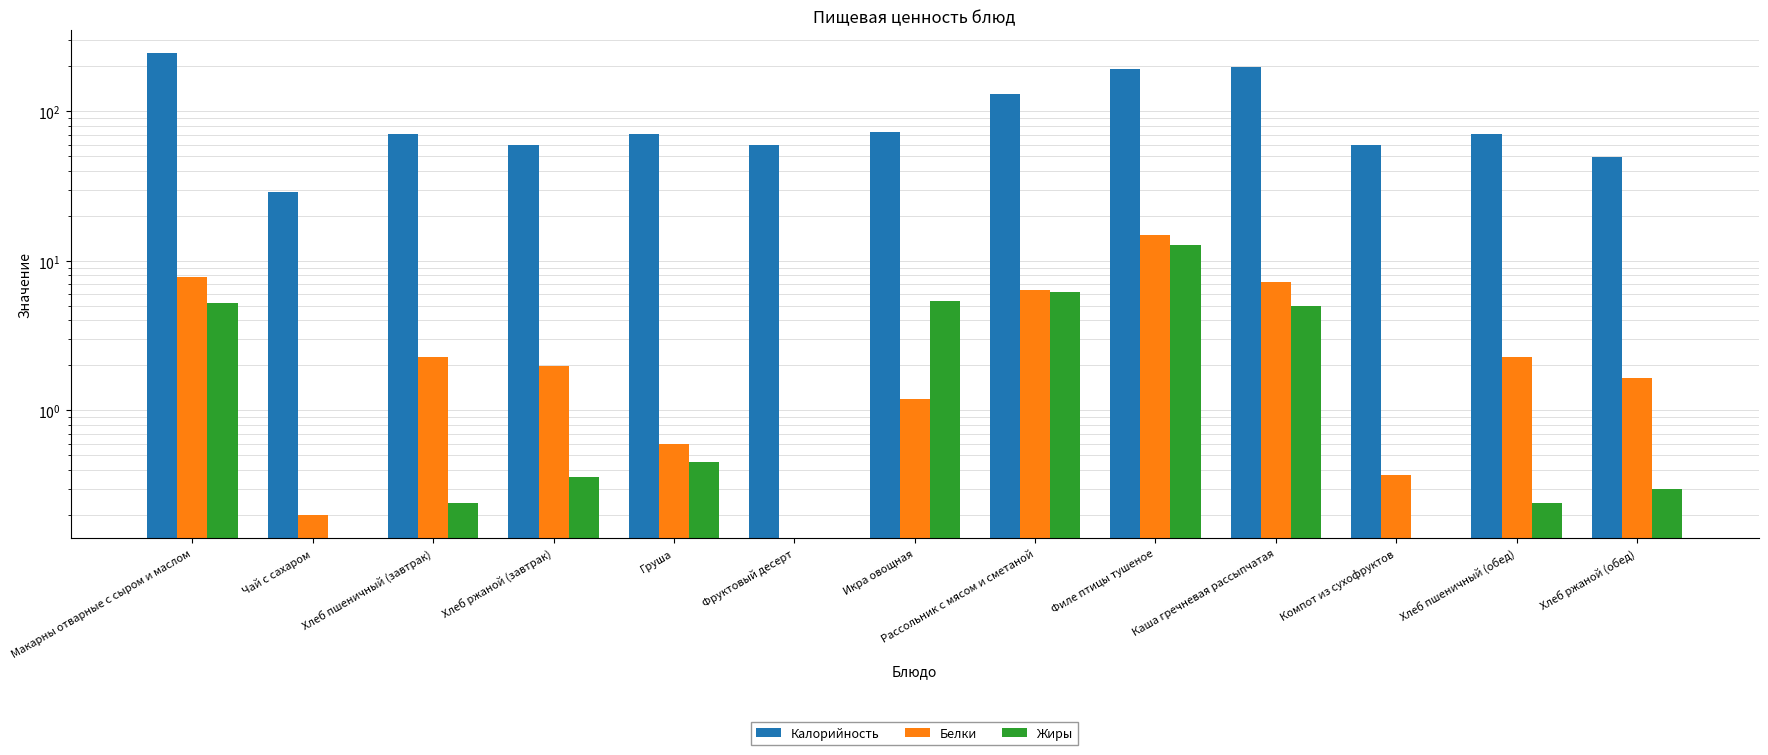

Which has a higher value, Фруктовый десерт or Каша гречневая рассыпчатая?

Каша гречневая рассыпчатая